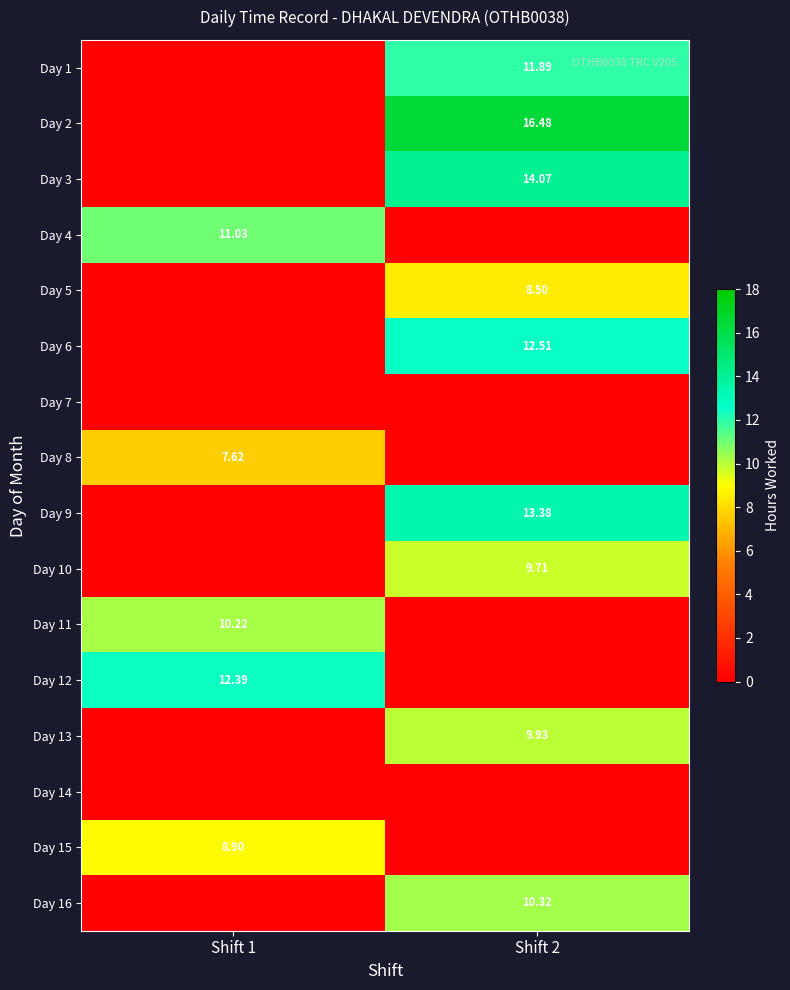

At which category does the chart reach its minimum across all series?

Shift 1